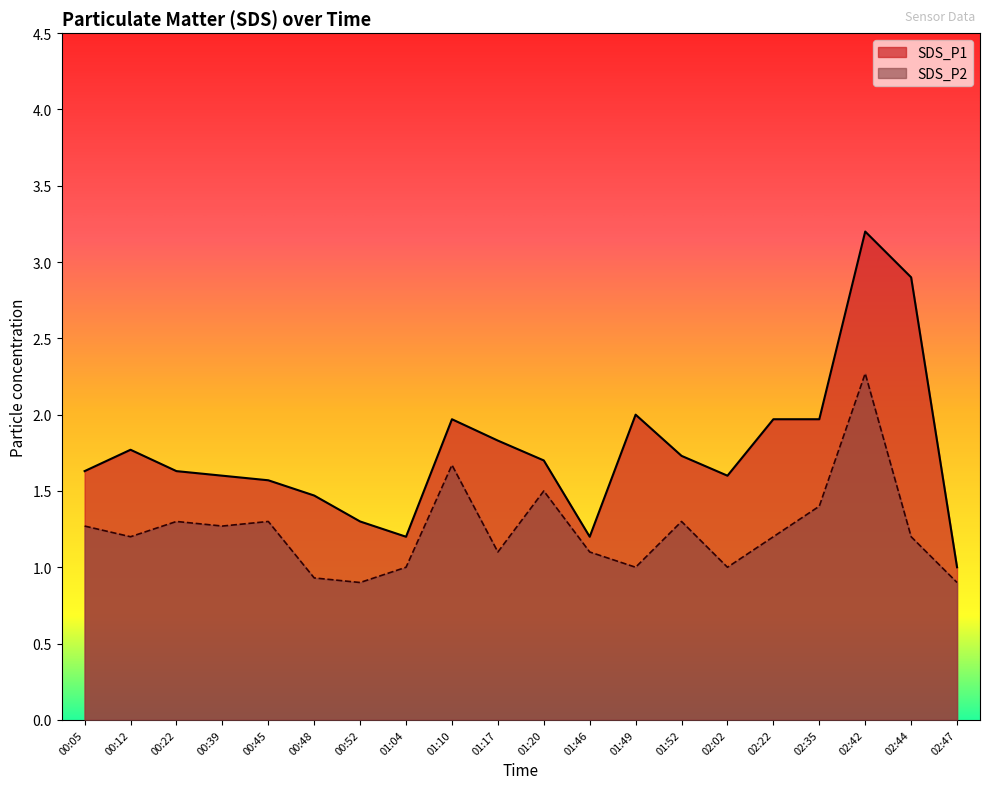

At 00:52, list the series in order from largest to smallest.

SDS_P1, SDS_P2